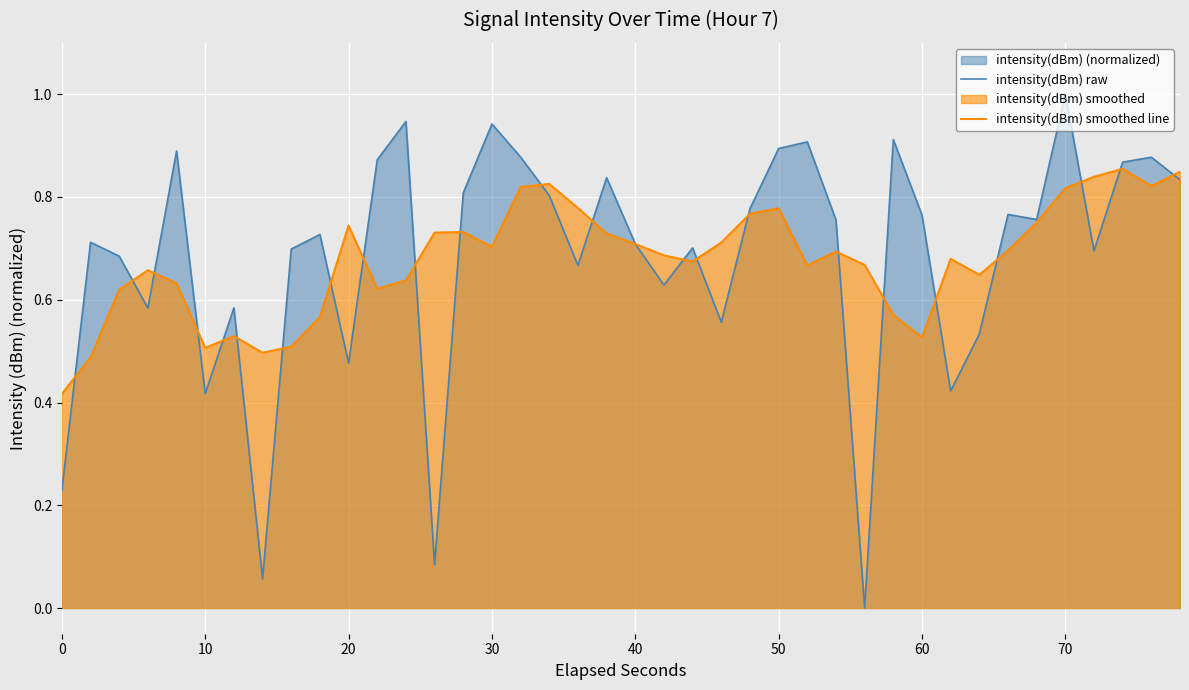

Which category has the highest value in the intensity(dBm) raw series?

70